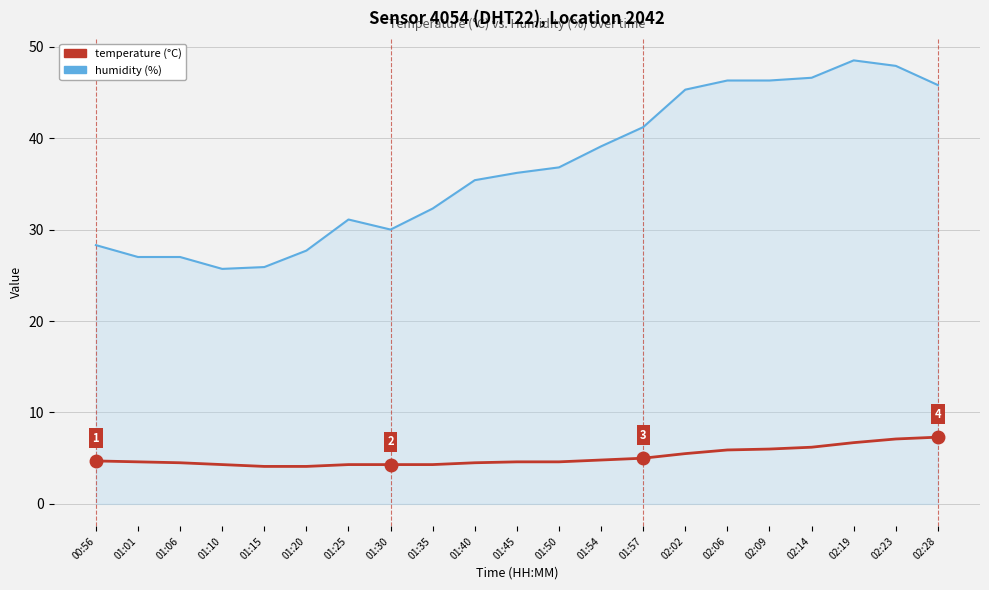

What position from the right is 01:35?

13